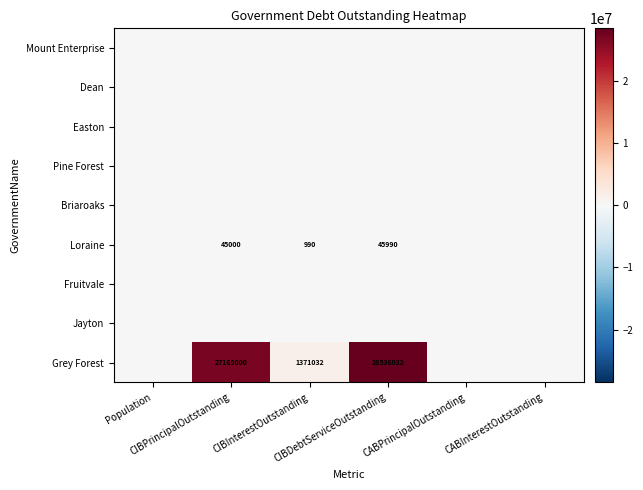

The value of Fruitvale at CABPrincipalOutstanding is 0.0. True or false?

True